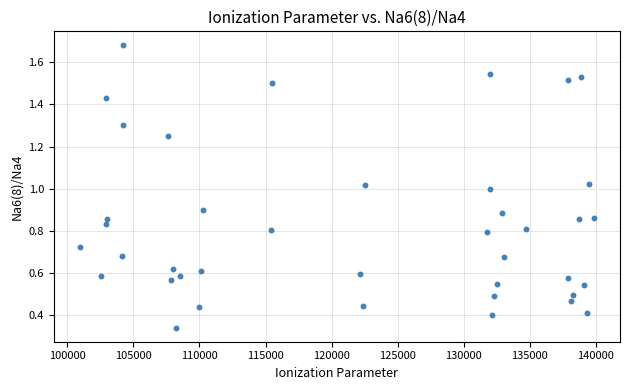

What is the range of X values (max minus min)?

38938.0